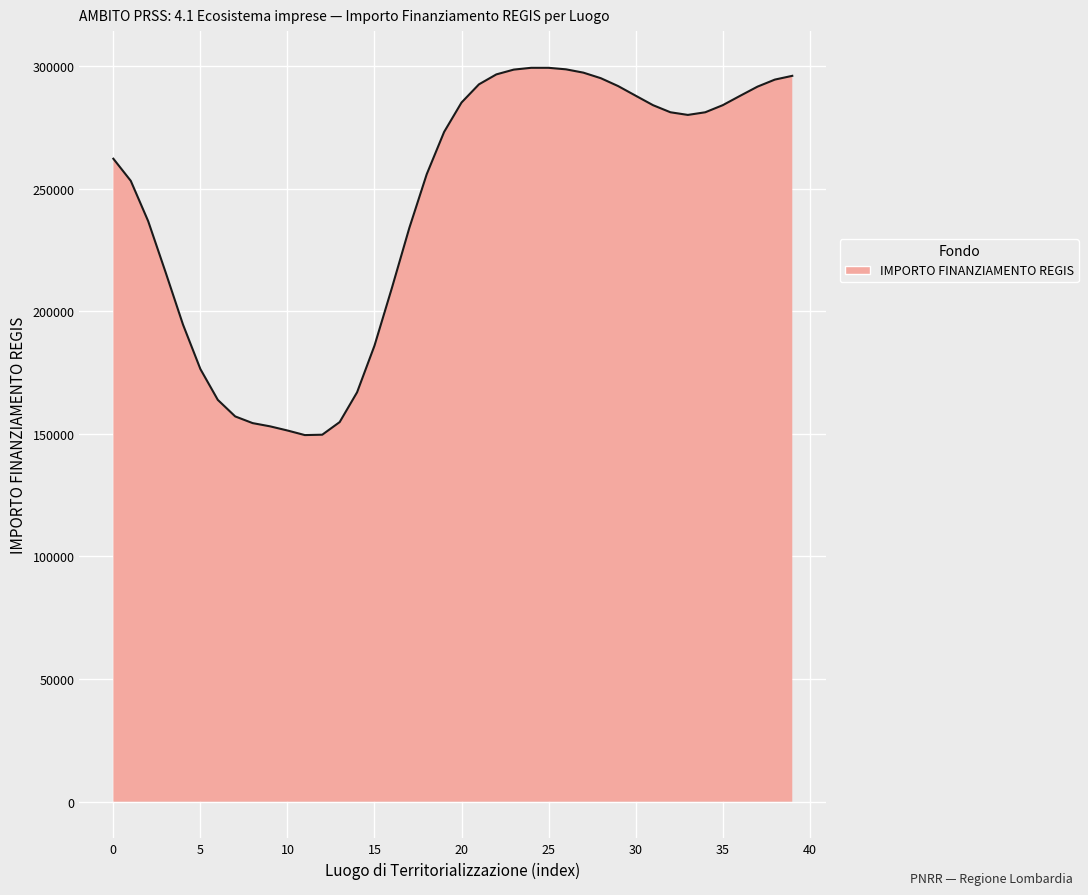

What is the greatest value displayed?

299263.1